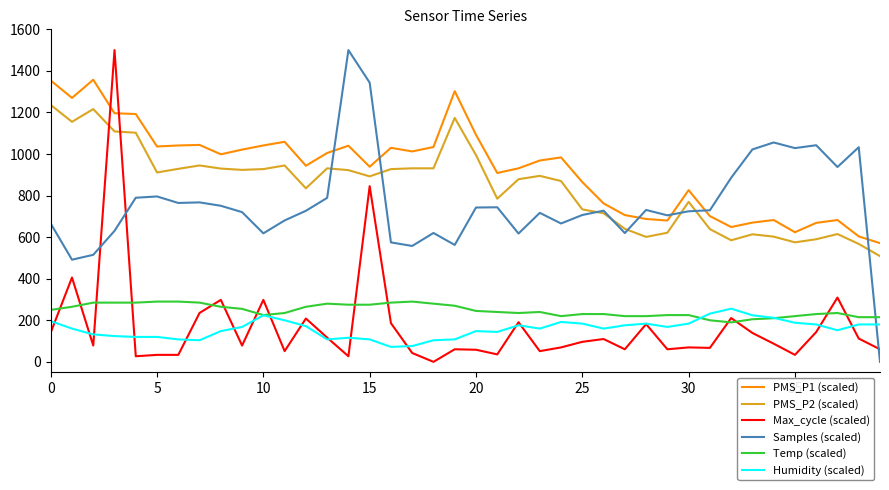

Which series has the largest total across all categories?

PMS_P1 (scaled)